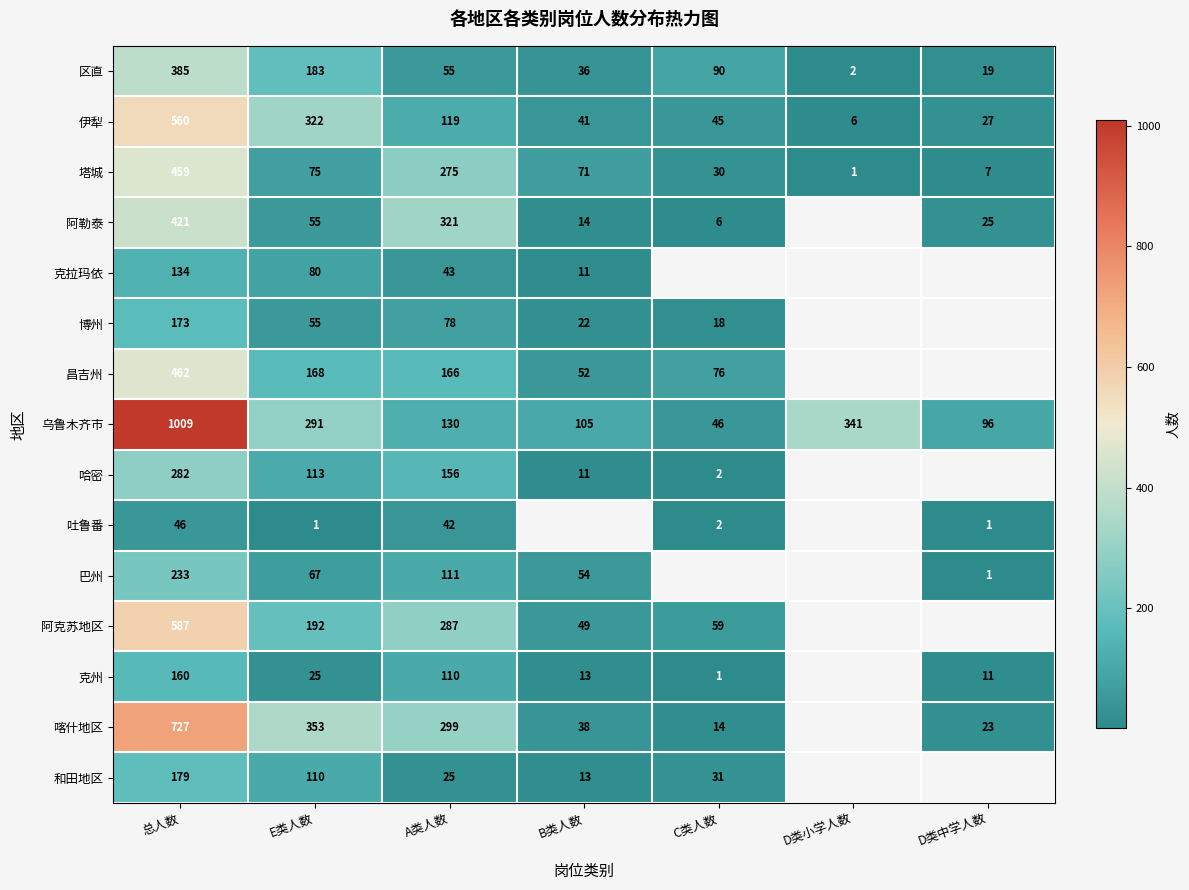

Is it true that 和田地区 equals 19.2 at B类人数?

False